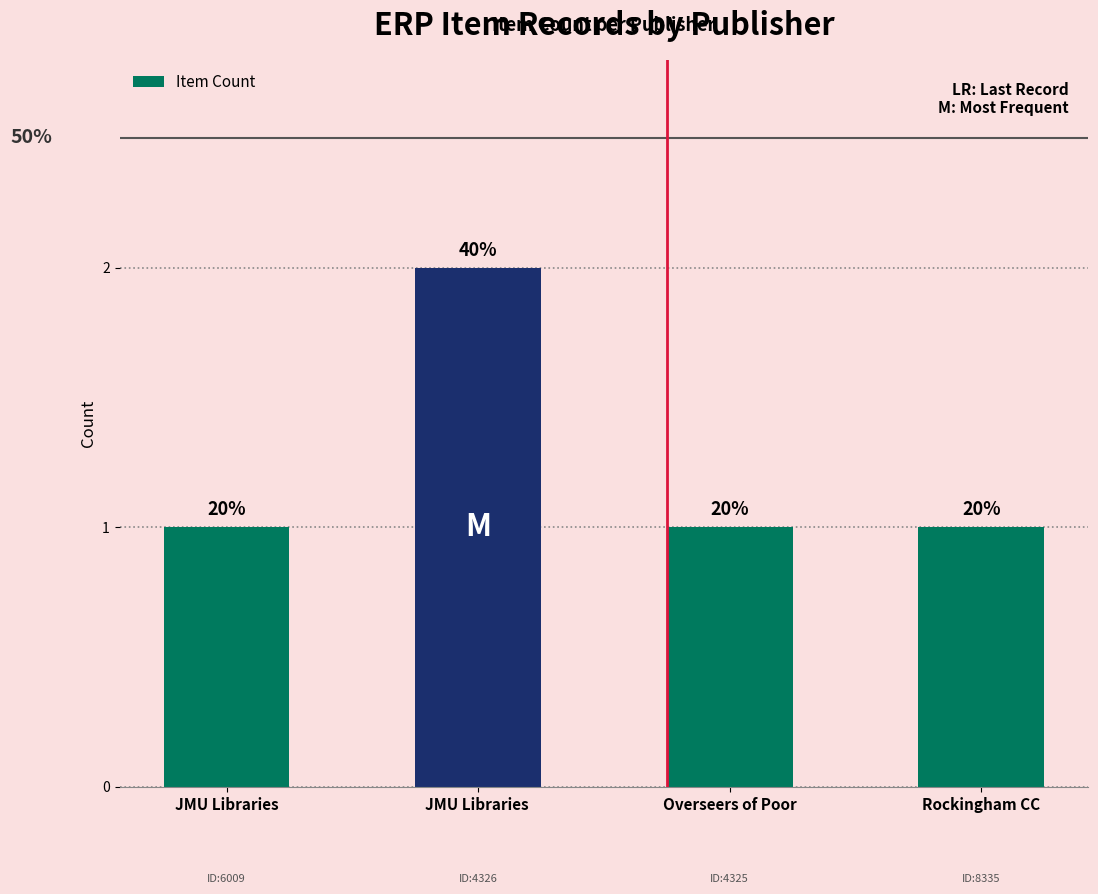

Does the chart contain any negative values?

No